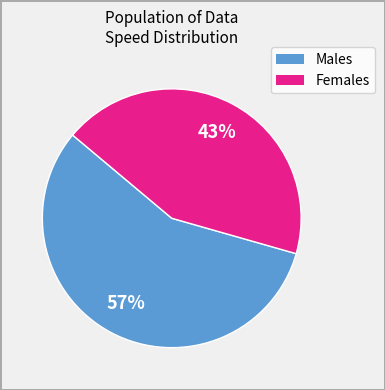

Does any single category account for the majority?

Yes